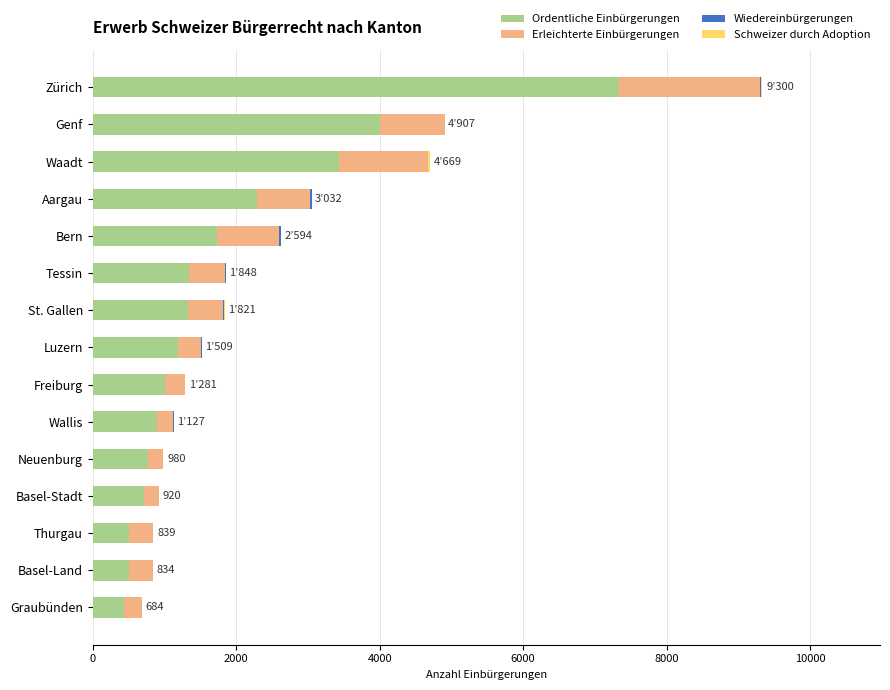

Count the number of categories in the chart.

15